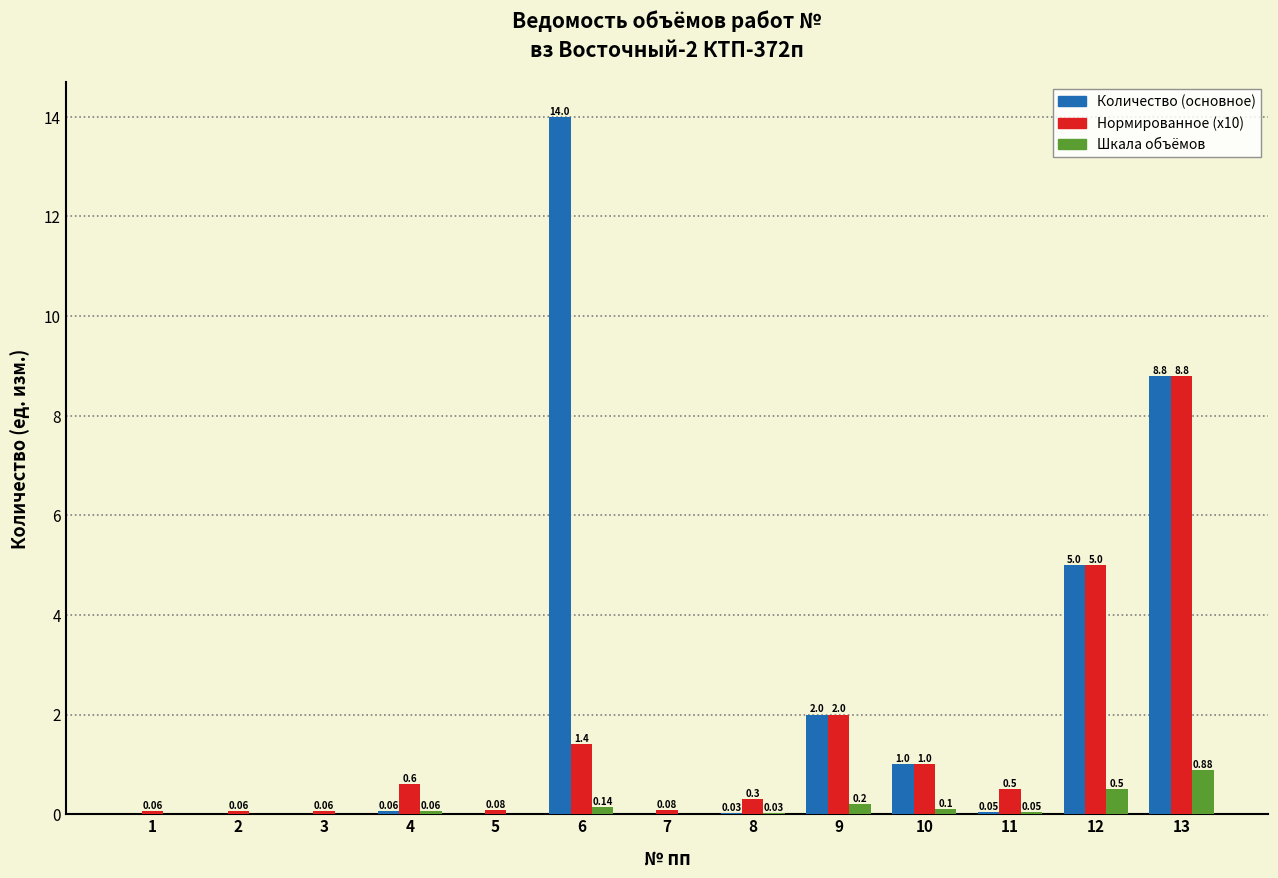

What is the sum of all Шкала объёмов values?

2.0